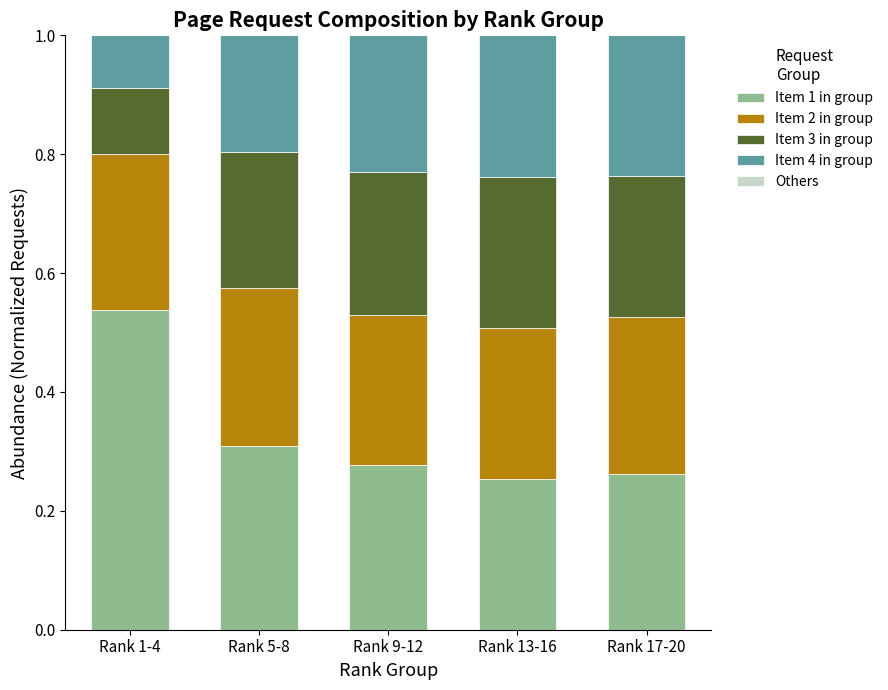

What is the sum of all Item 1 in group values?

1.6